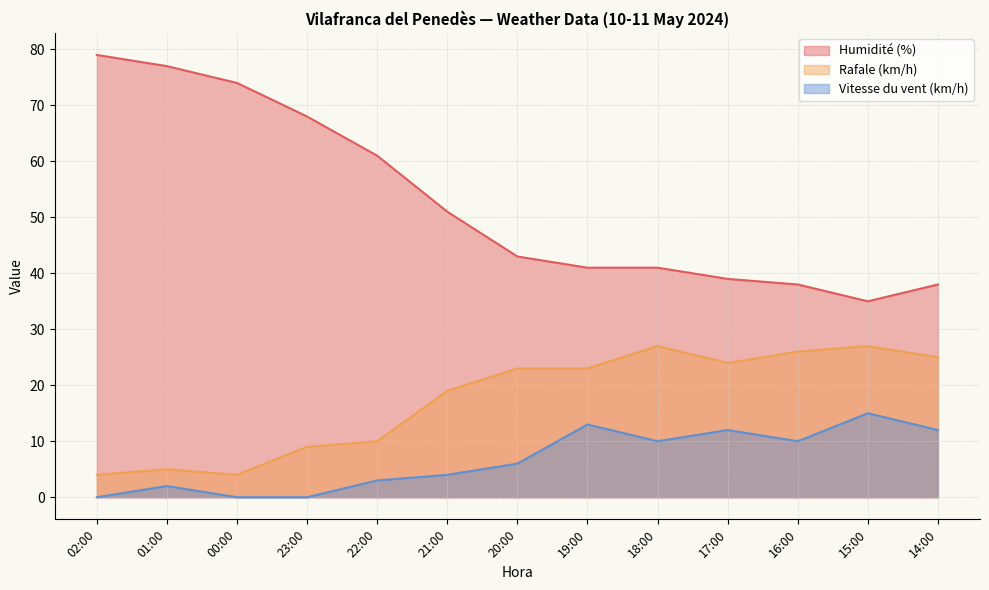

What is the spread (max minus min) of values at 18:00?

31